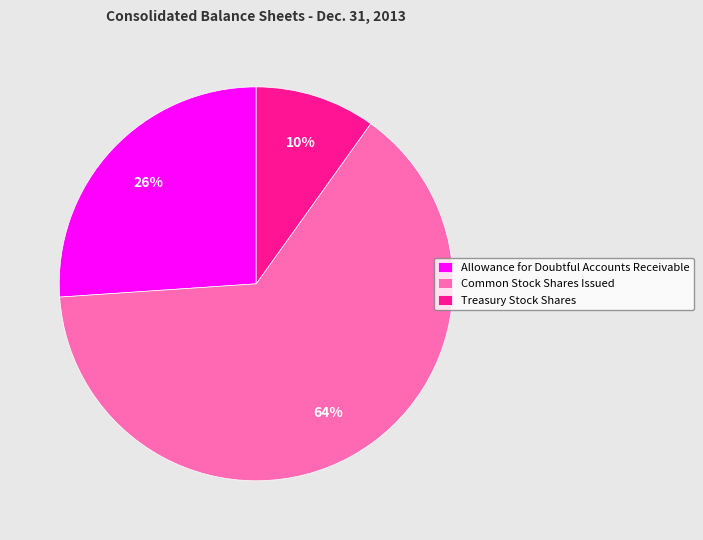

Do Allowance for Doubtful Accounts Receivable and Treasury Stock Shares together represent more than half of the pie?

No